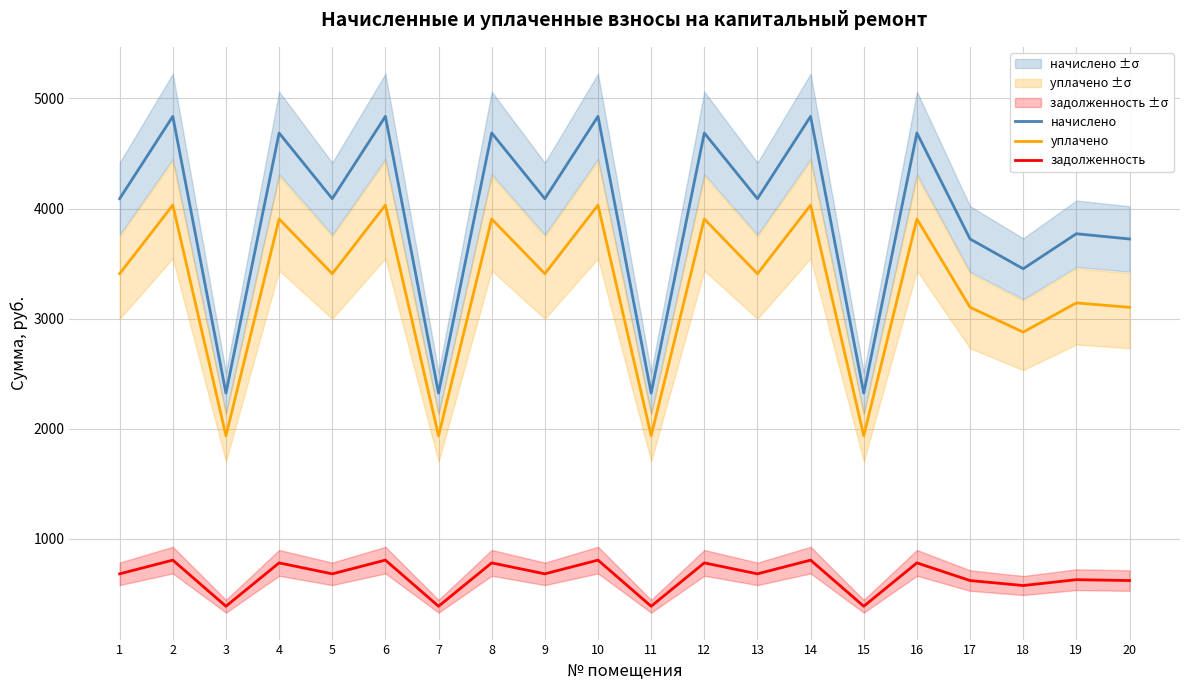

List the series in order of their overall mean, lowest first.

задолженность, уплачено, начислено